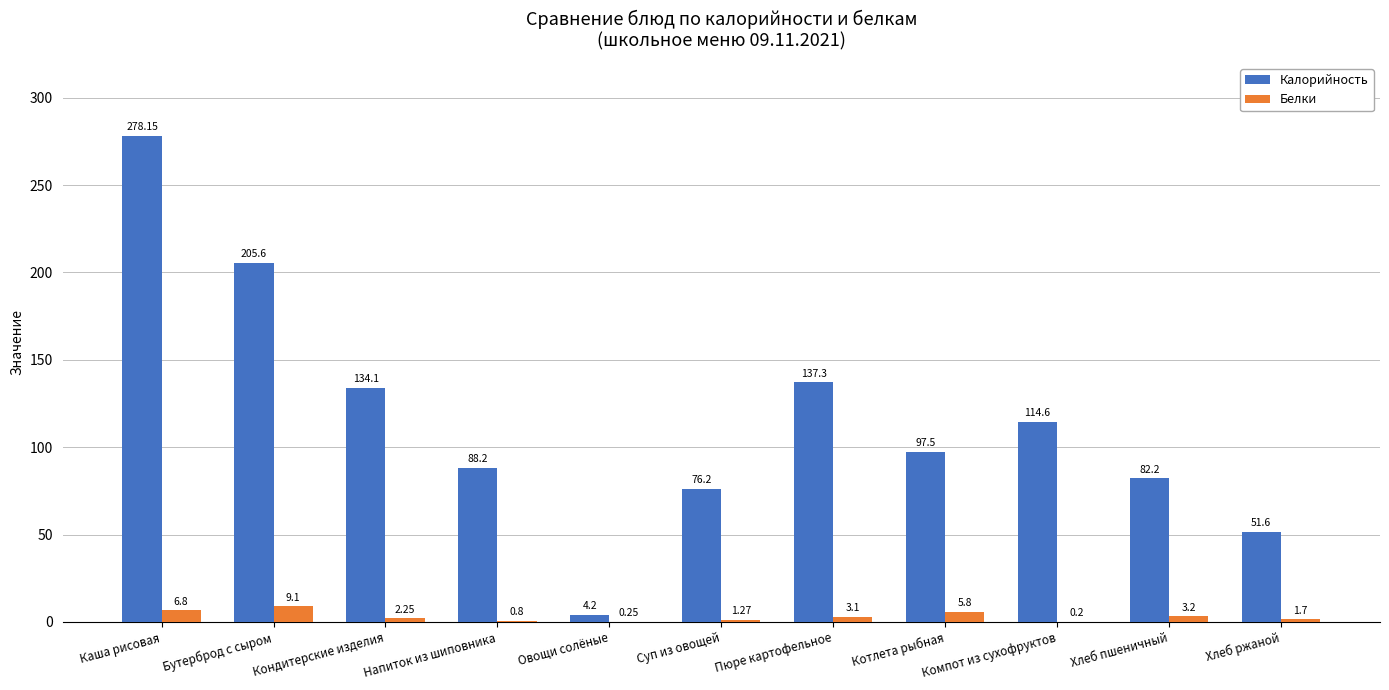

At which label does Калорийность first exceed 97?

Каша рисовая